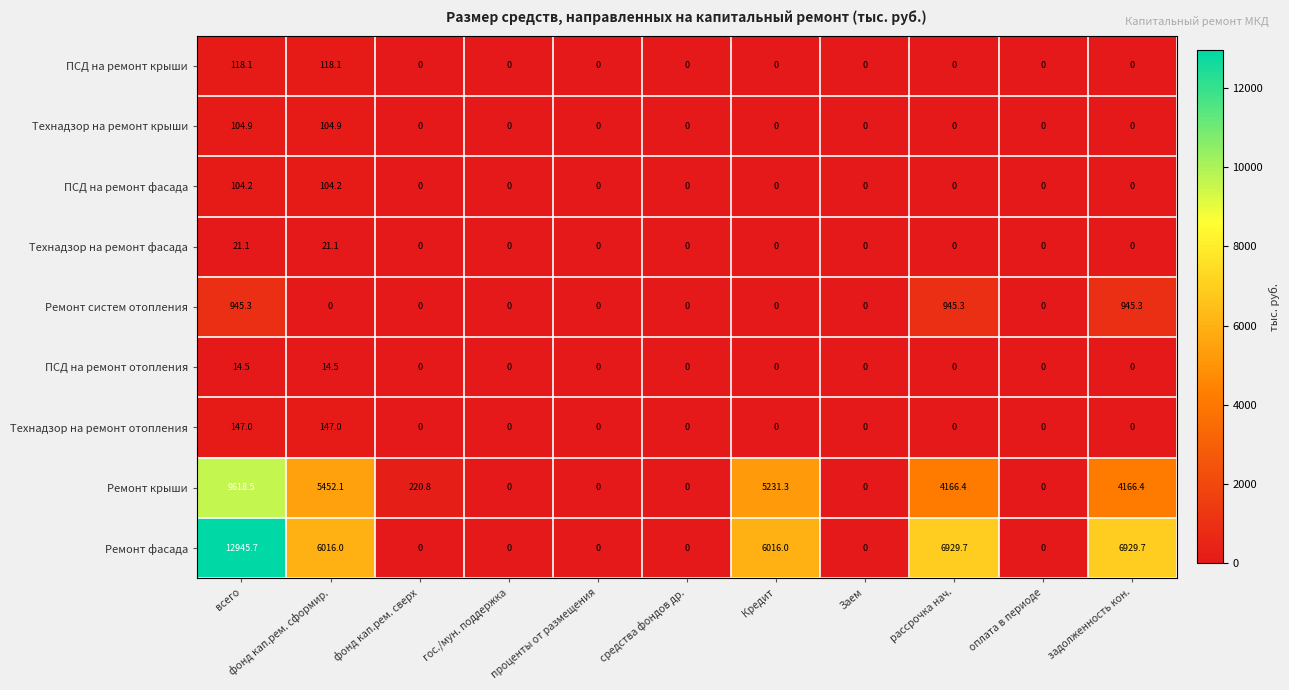

Between фонд кап.рем. сформир. and гос./мун. поддержка, which series saw the biggest shift?

Ремонт фасада